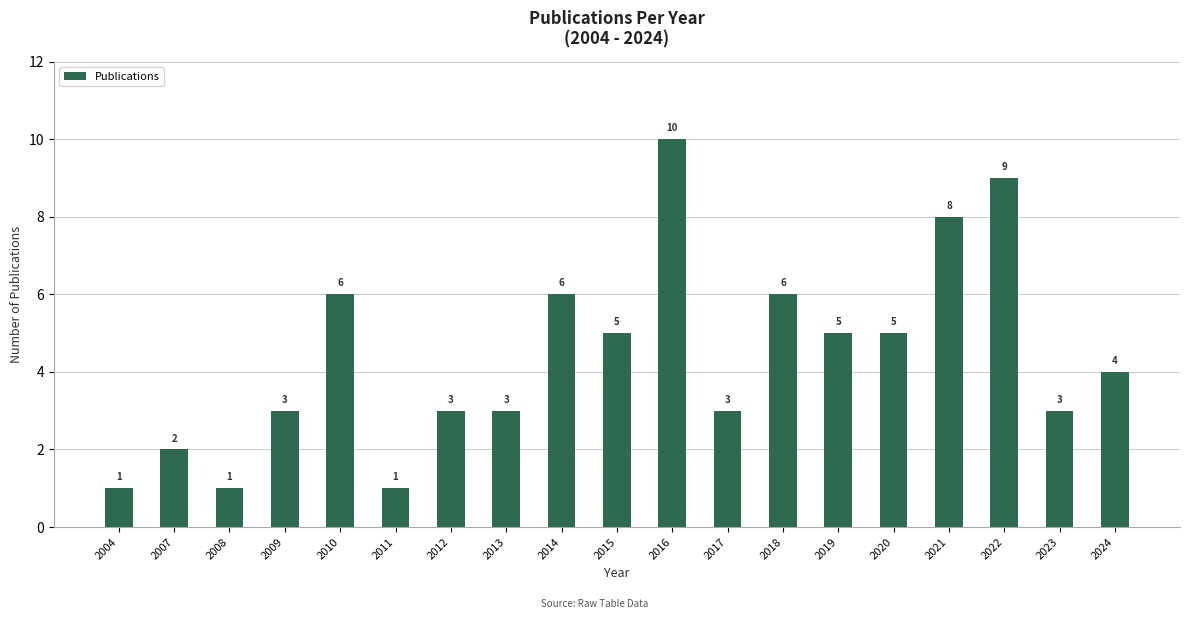

Are the bars horizontal?

No